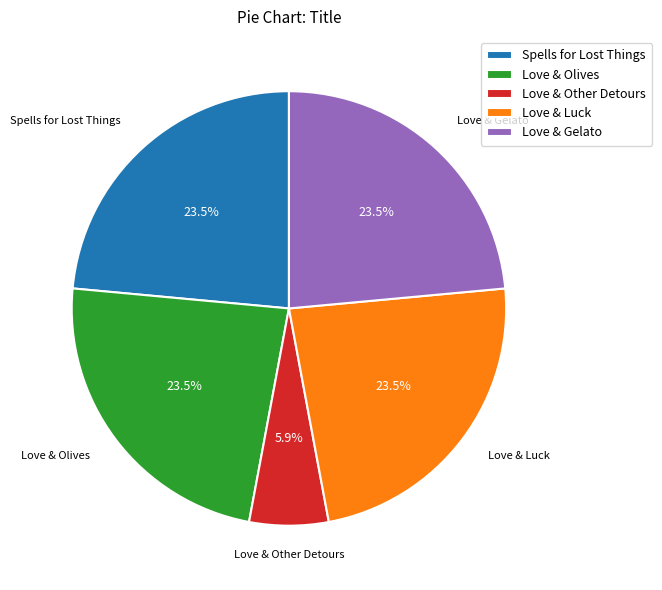

Do Love & Olives and Love & Other Detours together represent more than half of the pie?

No